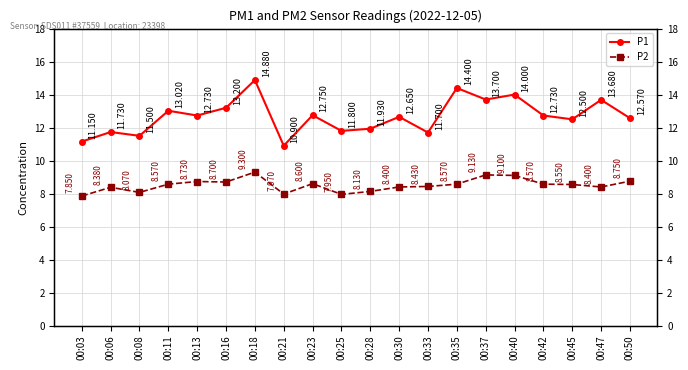

What is the difference between the P2 values at 00:50 and 00:37?

0.4